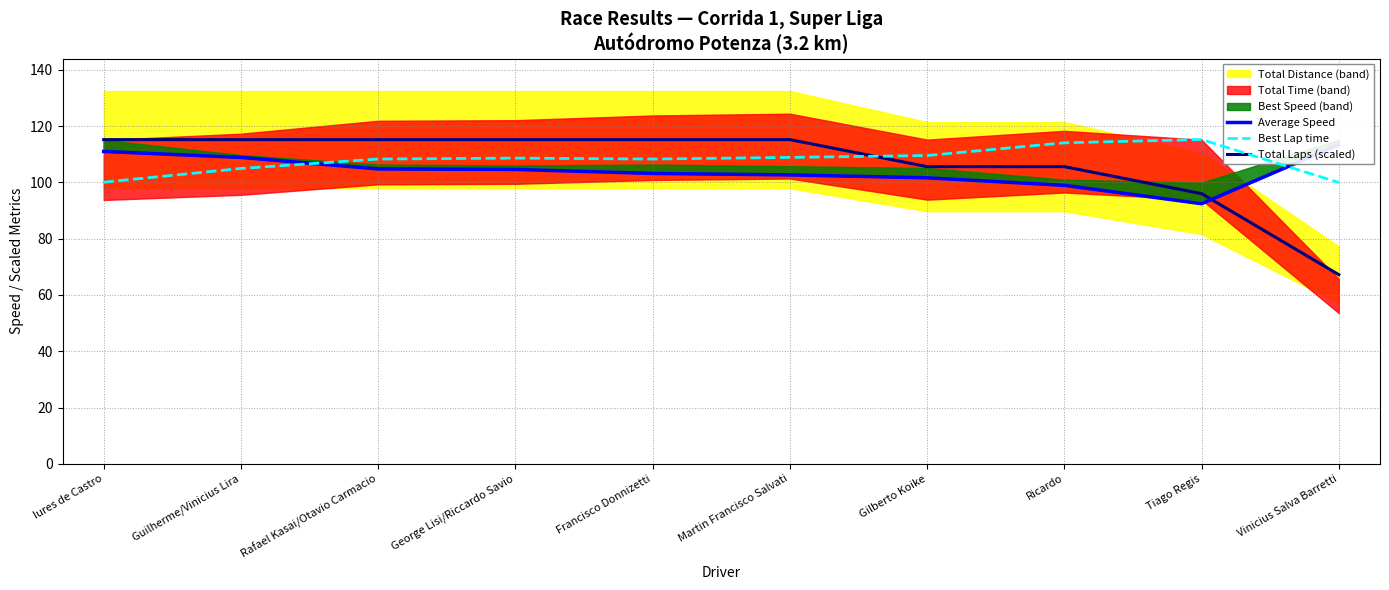

The Total Laps (scaled) series shows 115.2 at Iures de Castro. True or false?

True